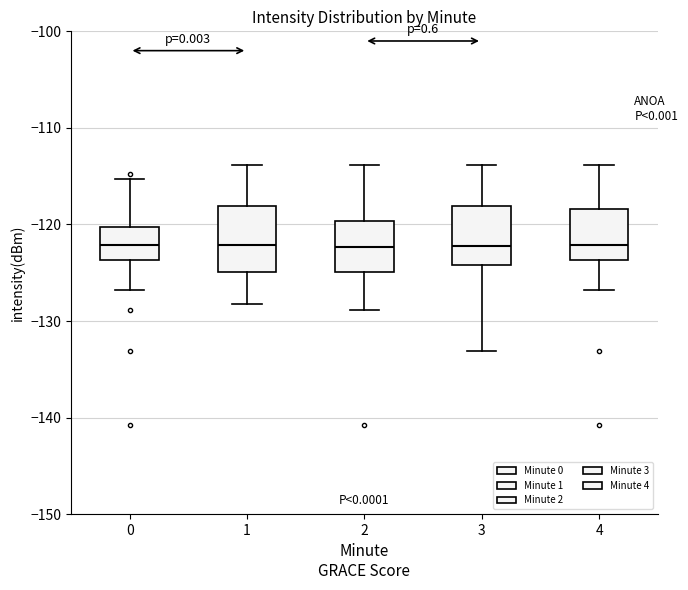

Reading left to right, transcribe this box plot: for each box, give where its median line is, the range the box spans, and where its two whiskers end, as read against the y-axis. The values are not printed on the chart, so give them approximately, as read against the axis.

0: median -122, box -124 to -120, whiskers -127 to -115
1: median -122, box -125 to -118, whiskers -128 to -114
2: median -122, box -125 to -120, whiskers -129 to -114
3: median -122, box -124 to -118, whiskers -133 to -114
4: median -122, box -124 to -118, whiskers -127 to -114